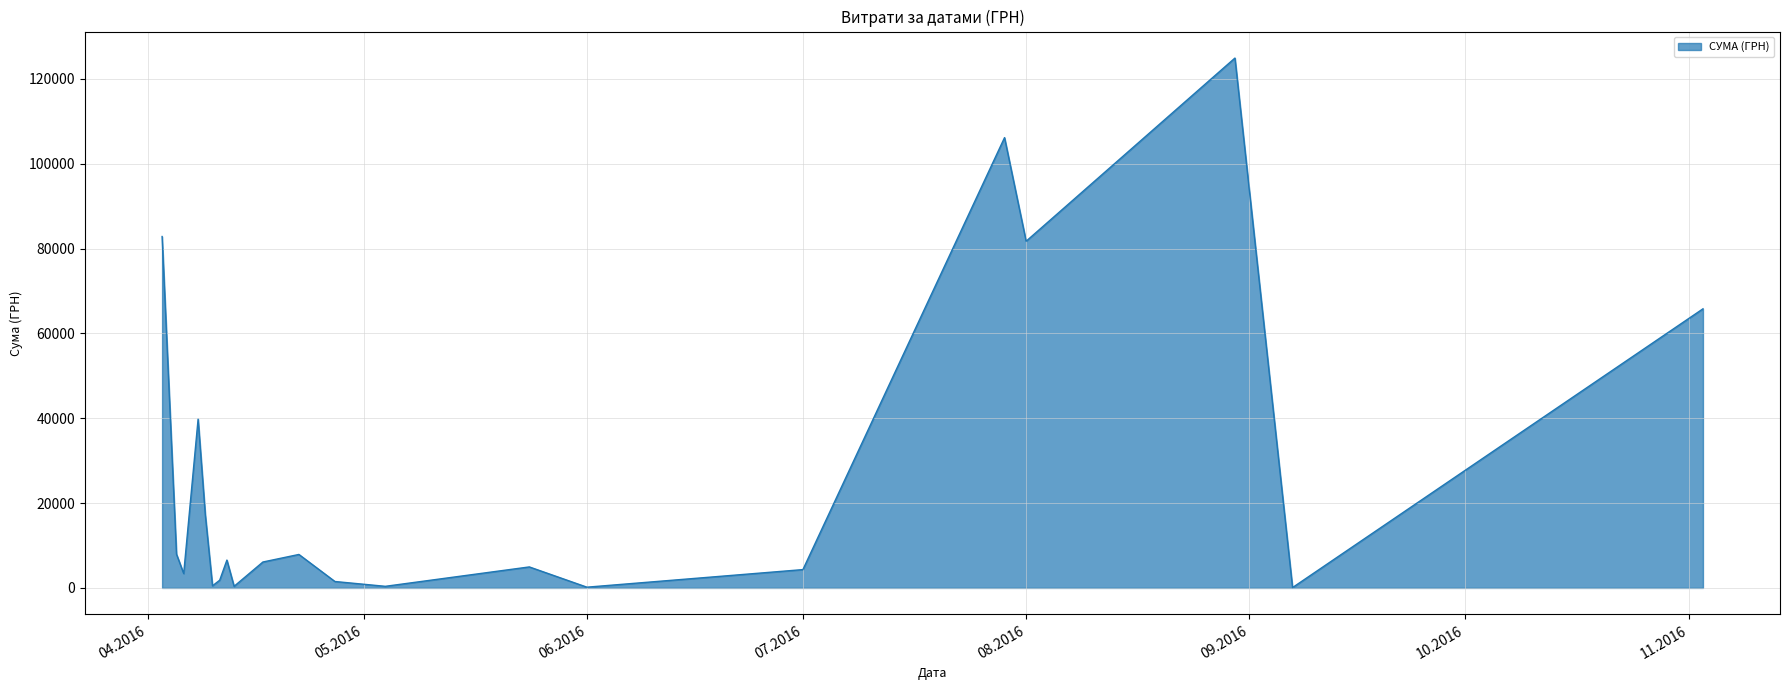

What is the greatest value displayed?

124904.8